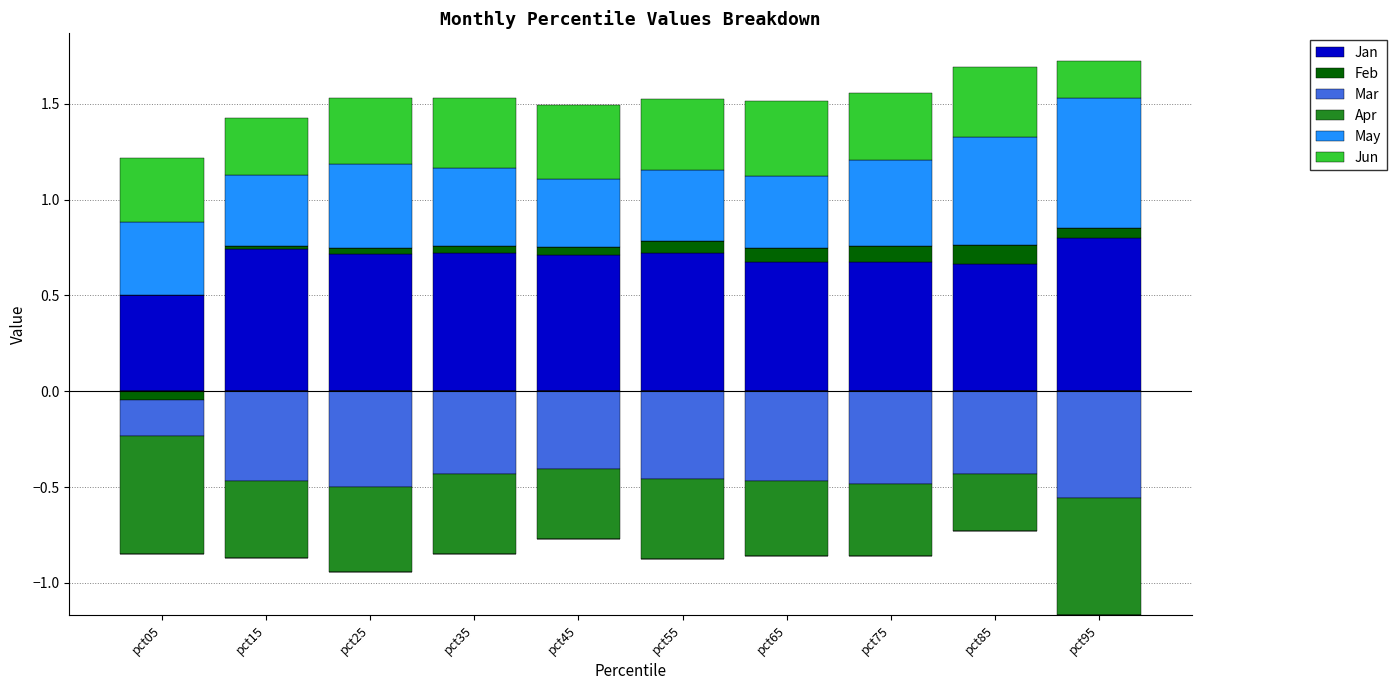

Which series has the largest range (max minus min)?

May